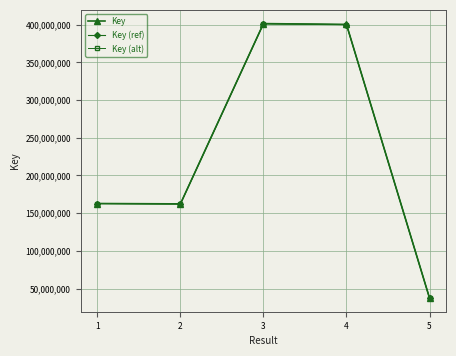

How many lines are shown in the chart?

3